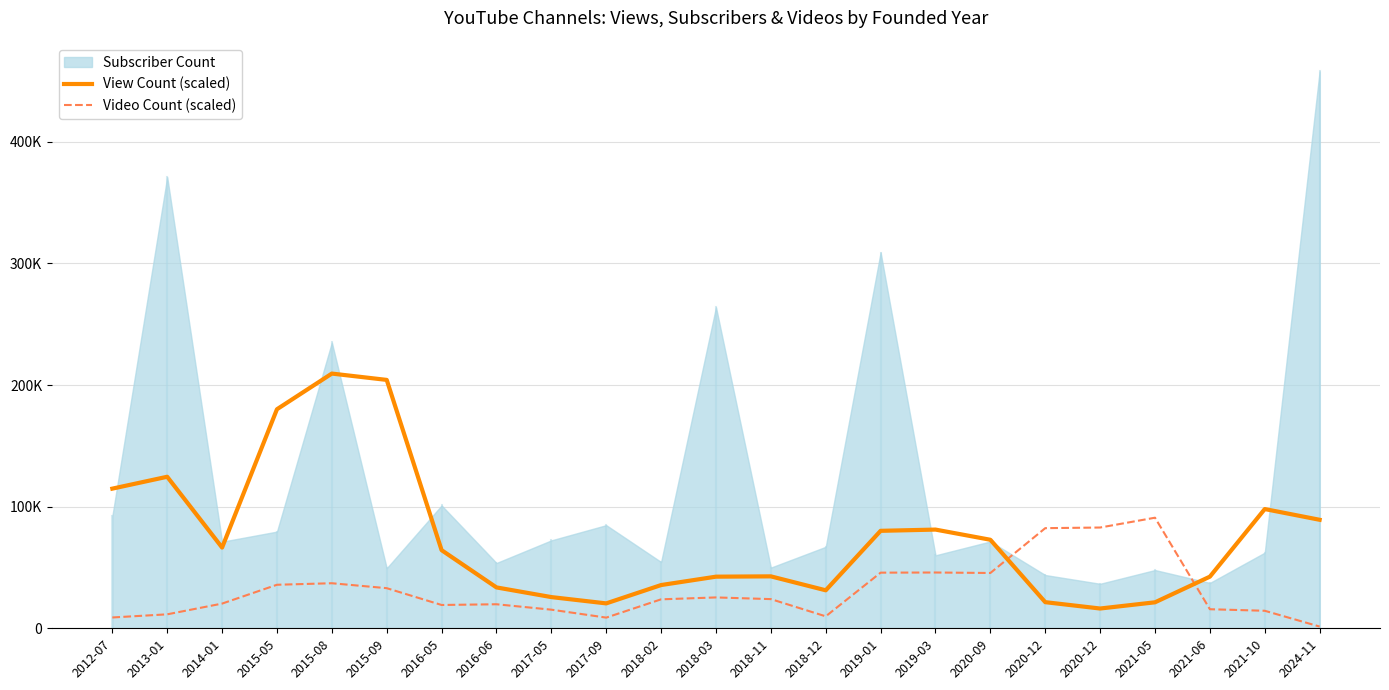

Which has a higher value, 2013-01 or 2020-12?

2013-01